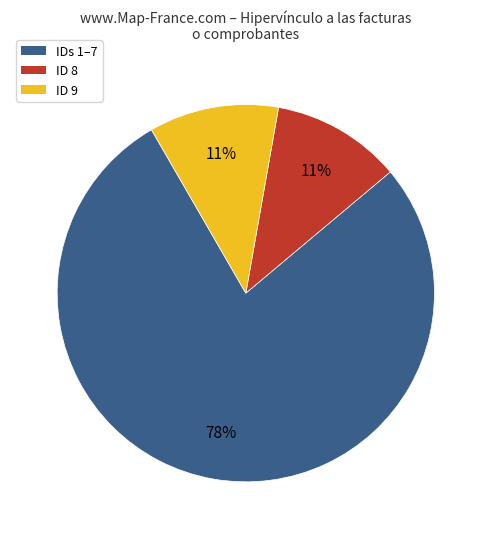

To the nearest percent, what is the average slice percentage?

33%